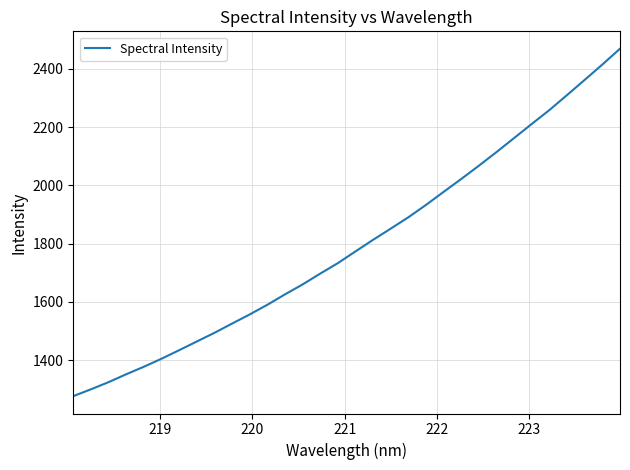

What is the difference between the maximum and minimum values?

1193.3